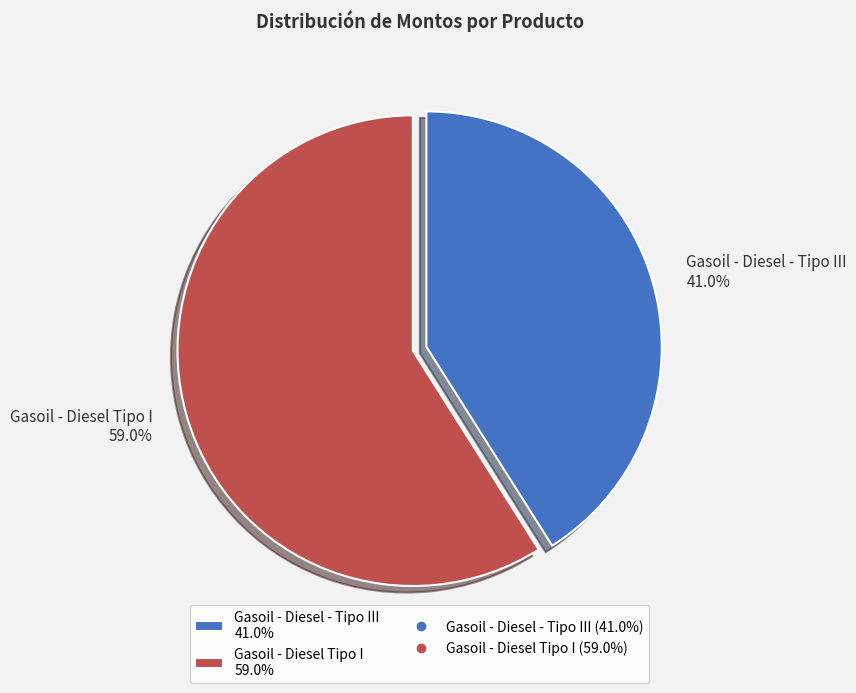

To the nearest percent, what is the combined percentage of Gasoil - Diesel Tipo I and Gasoil - Diesel - Tipo III?

100%